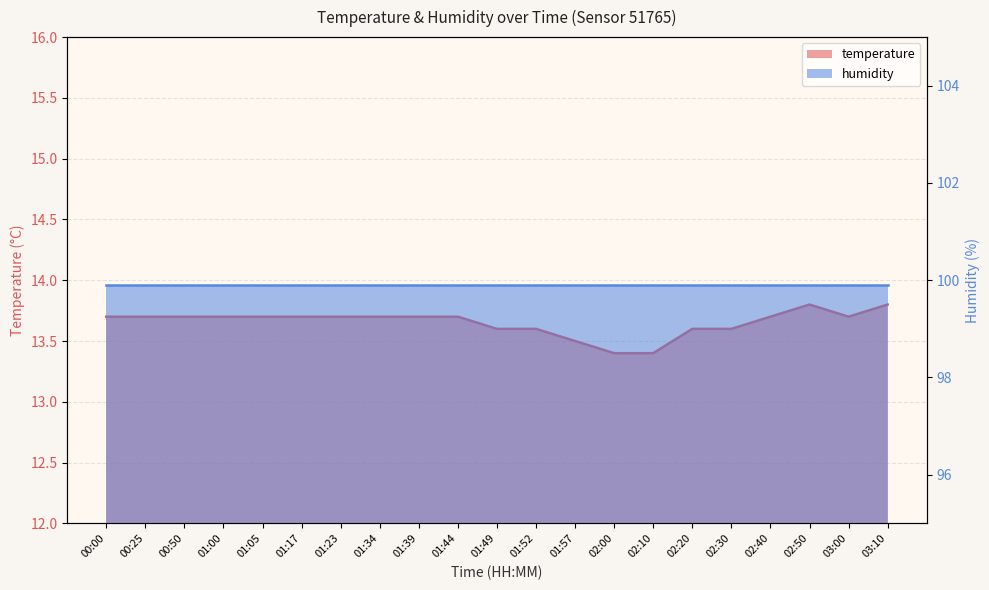

Which label corresponds to the largest value in the chart?

02:50